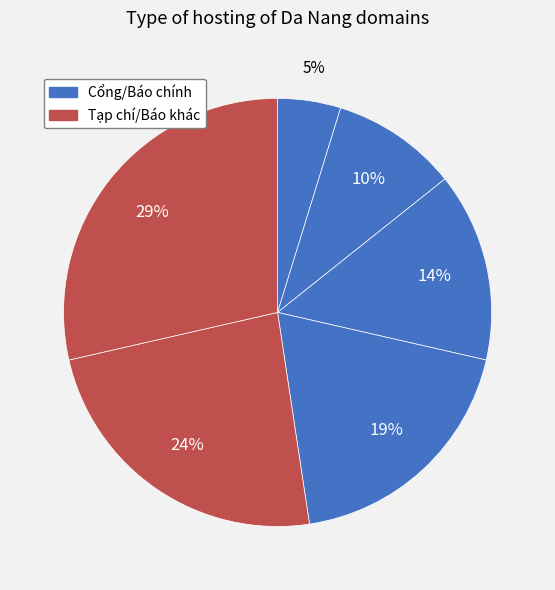

To the nearest percent, what is the difference between the largest and smallest slice percentages?

24%